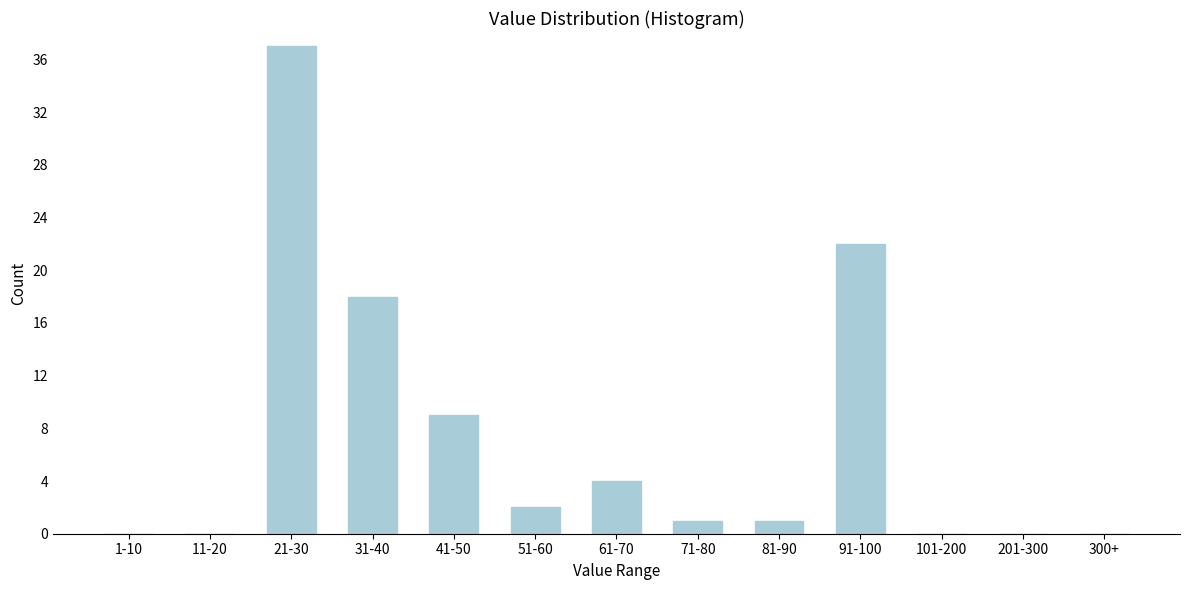

Reading right to left, list all the values displayed in this chart.

300+=0	201-300=0	101-200=0	91-100=22	81-90=1	71-80=1	61-70=4	51-60=2	41-50=9	31-40=18	21-30=37	11-20=0	1-10=0